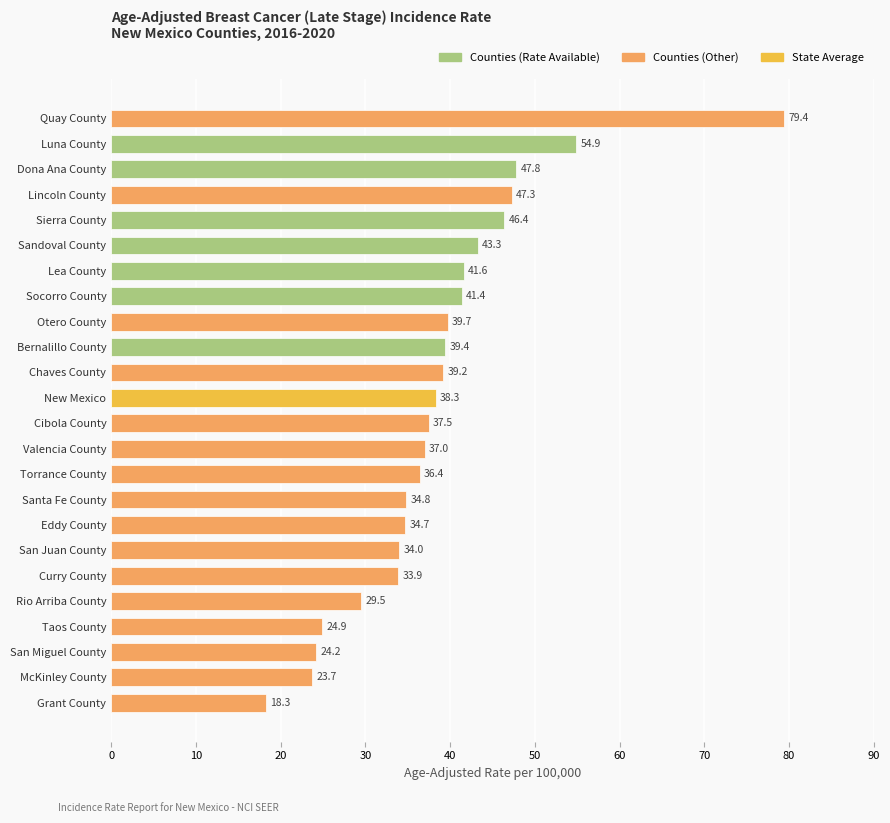

What is the difference between the second highest and second lowest values?

31.2